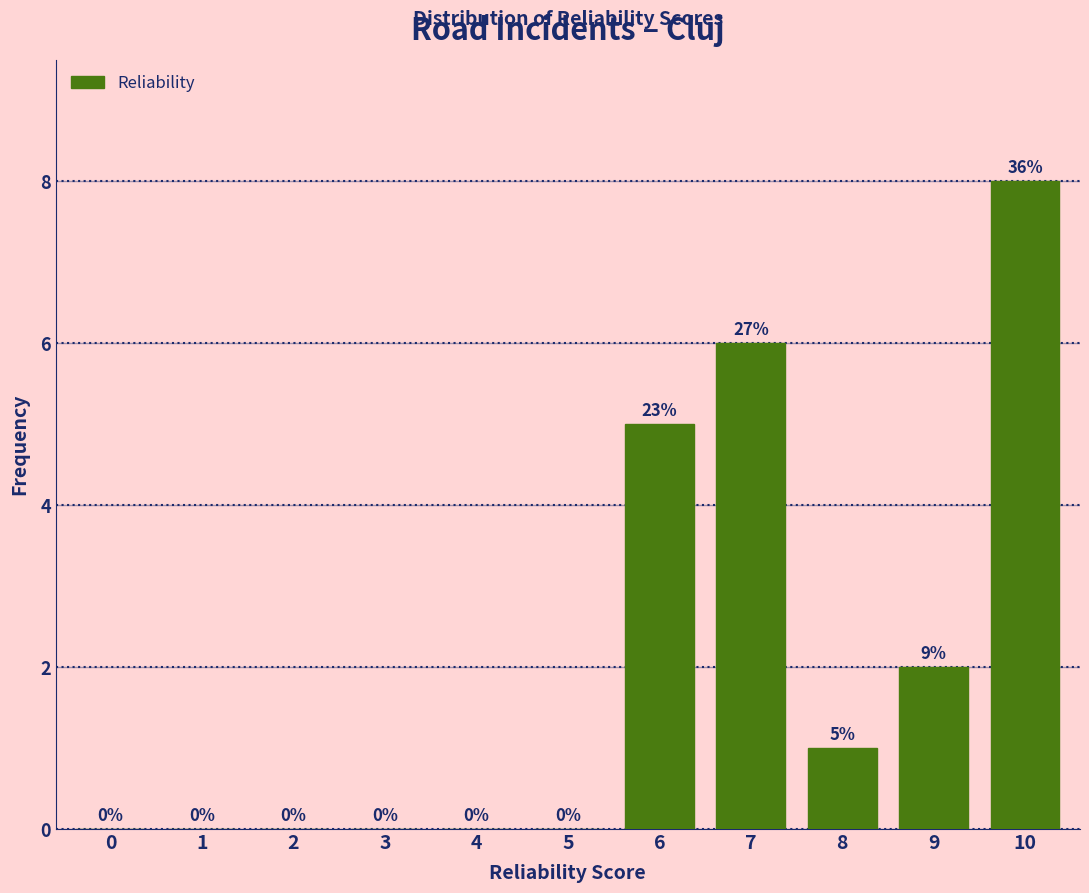

Reading left to right, list all the values displayed in this chart.

0=0	1=0	2=0	3=0	4=0	5=0	6=5	7=6	8=1	9=2	10=8